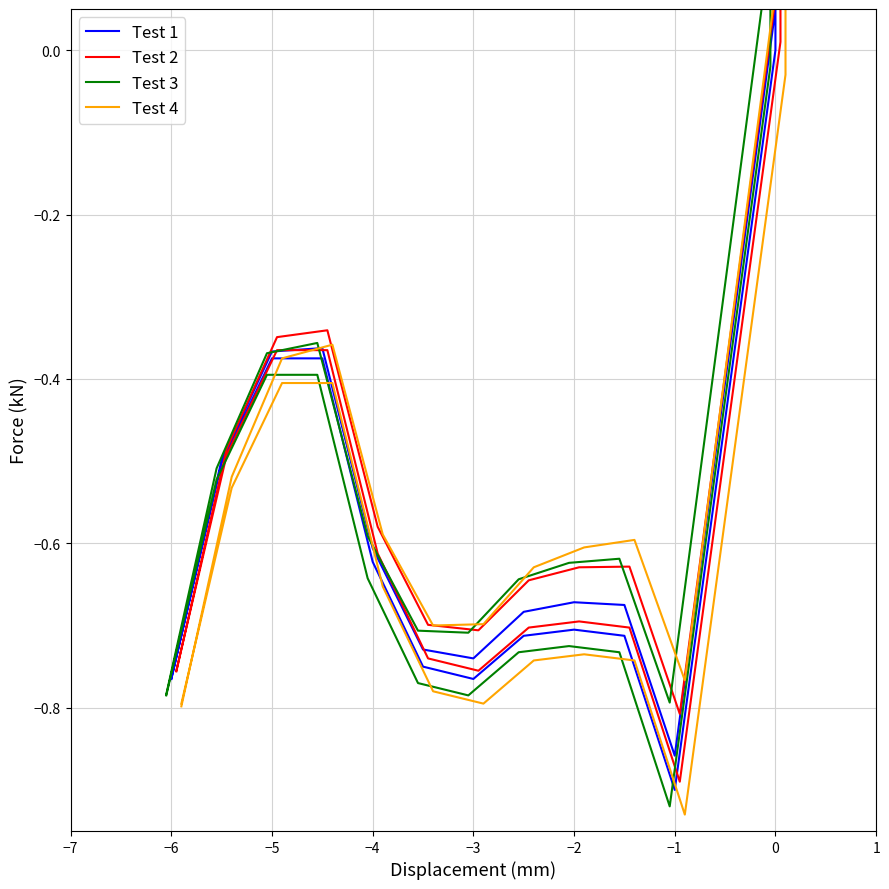

What are all the series names shown in the legend?

Test 1, Test 2, Test 3, Test 4